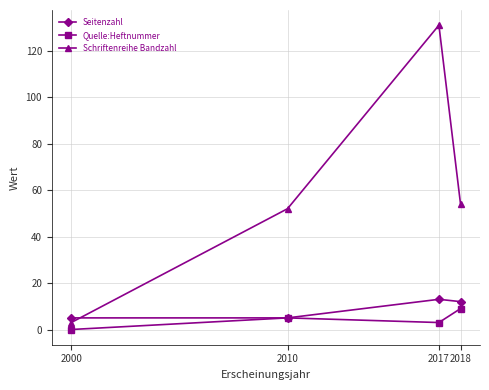

What is the sum of all Quelle:Heftnummer values?

17